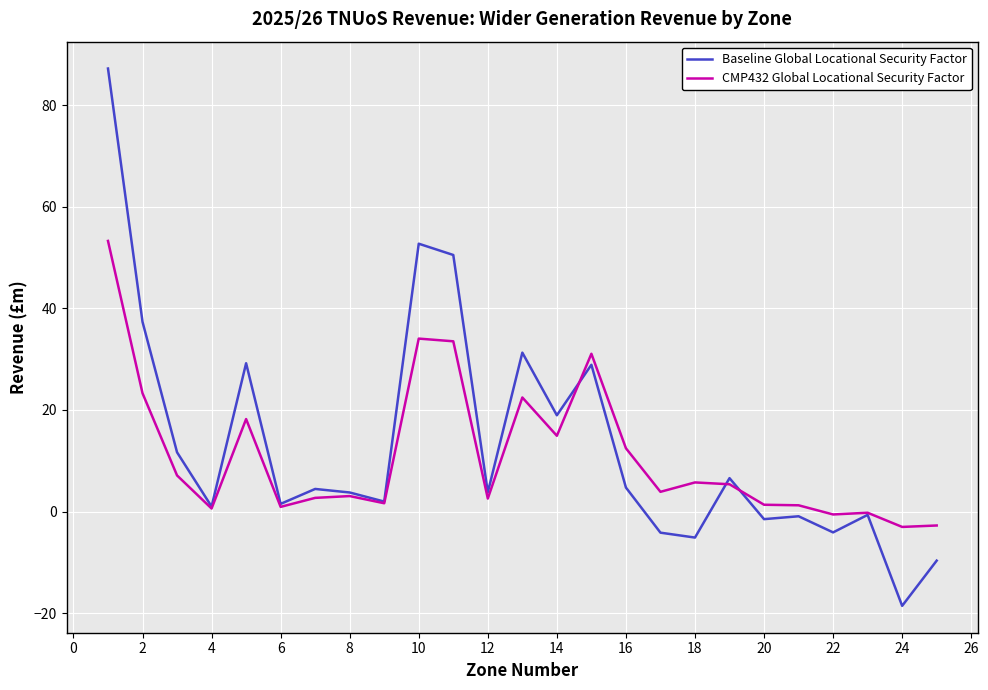

Which series has the largest range (max minus min)?

Baseline Global Locational Security Factor